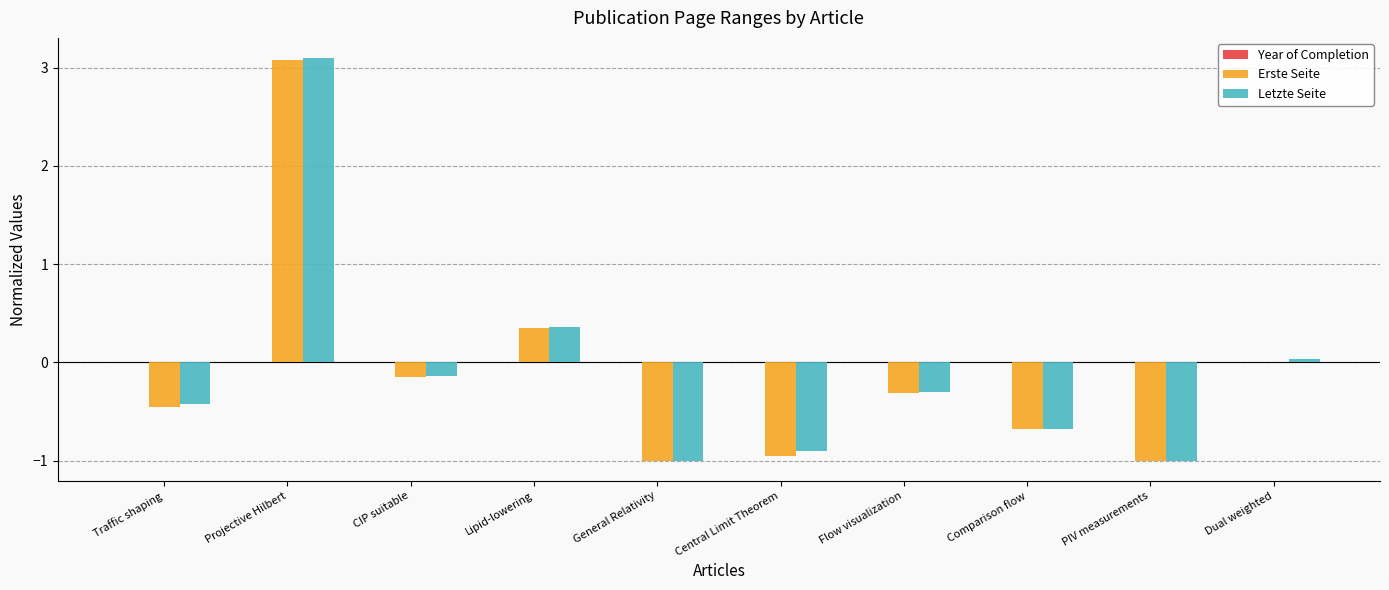

At which label is Erste Seite closest to 1?

Lipid-lowering